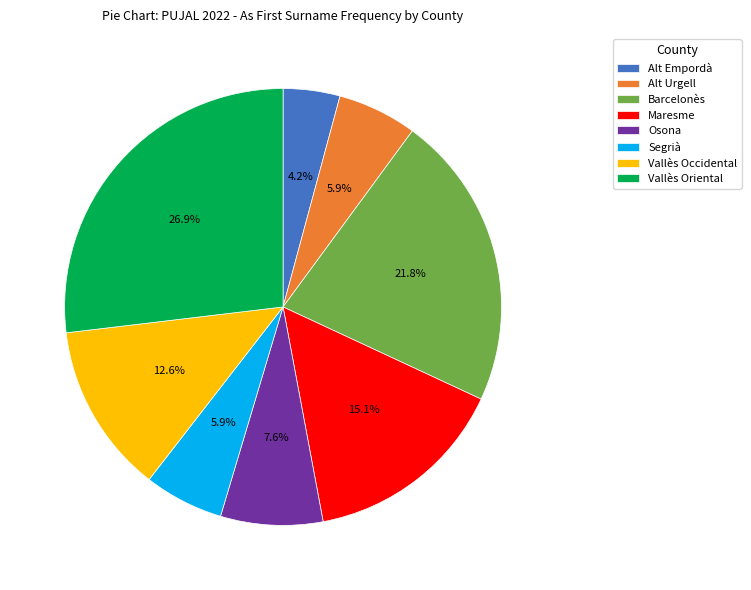

Which category has the biggest portion of the pie?

Vallès Oriental